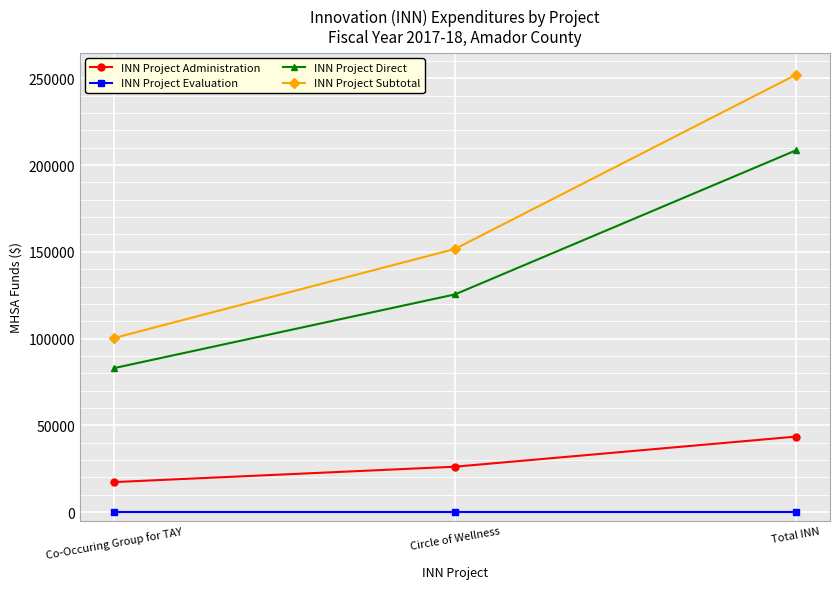

Count the INN Project Administration values in the range 17334 to 43538.

3